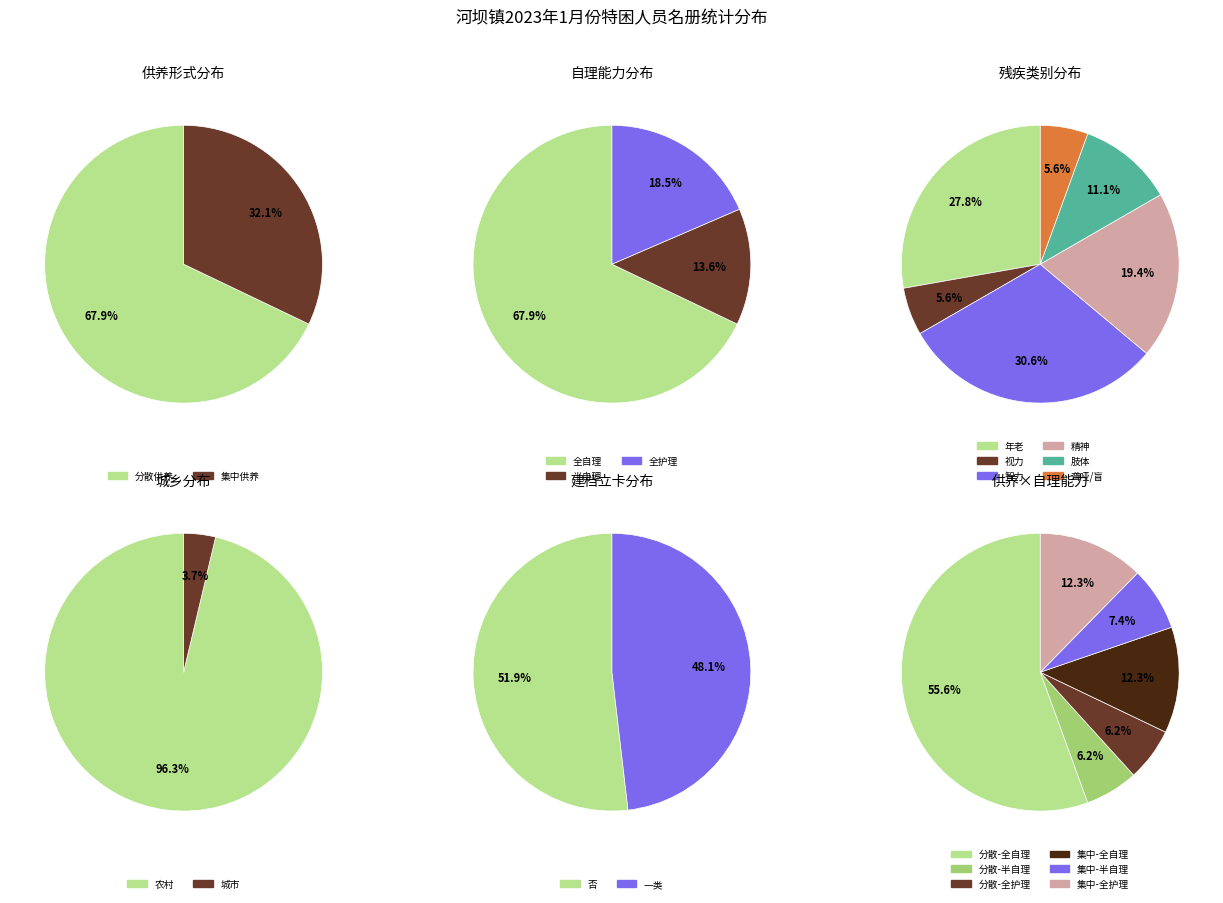

Which category has the smallest portion of the pie?

聋哑